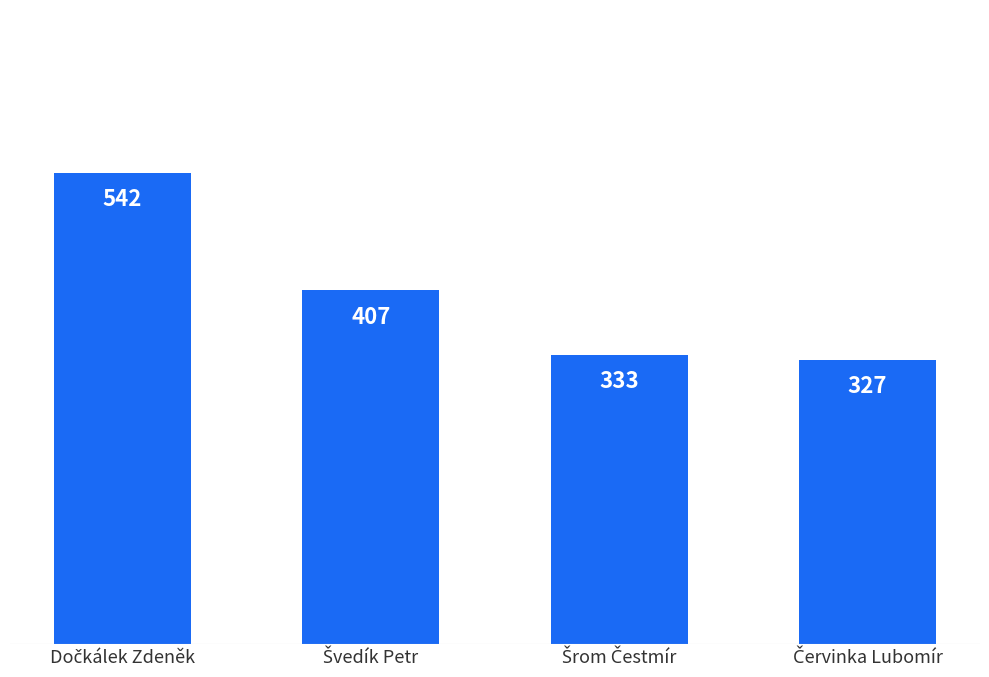

Reading left to right, extract all data points from this chart.

542	407	333	327